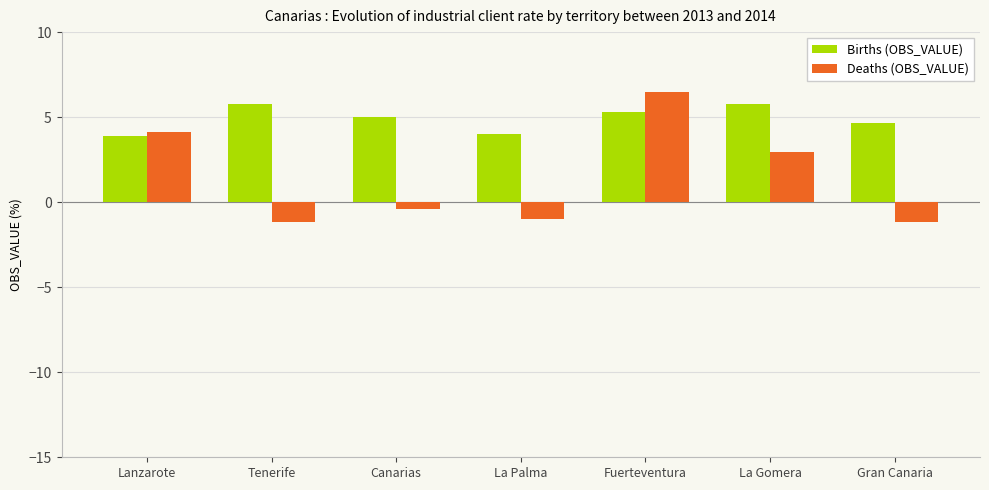

Between Lanzarote and Tenerife, which series saw the biggest shift?

Deaths (OBS_VALUE)